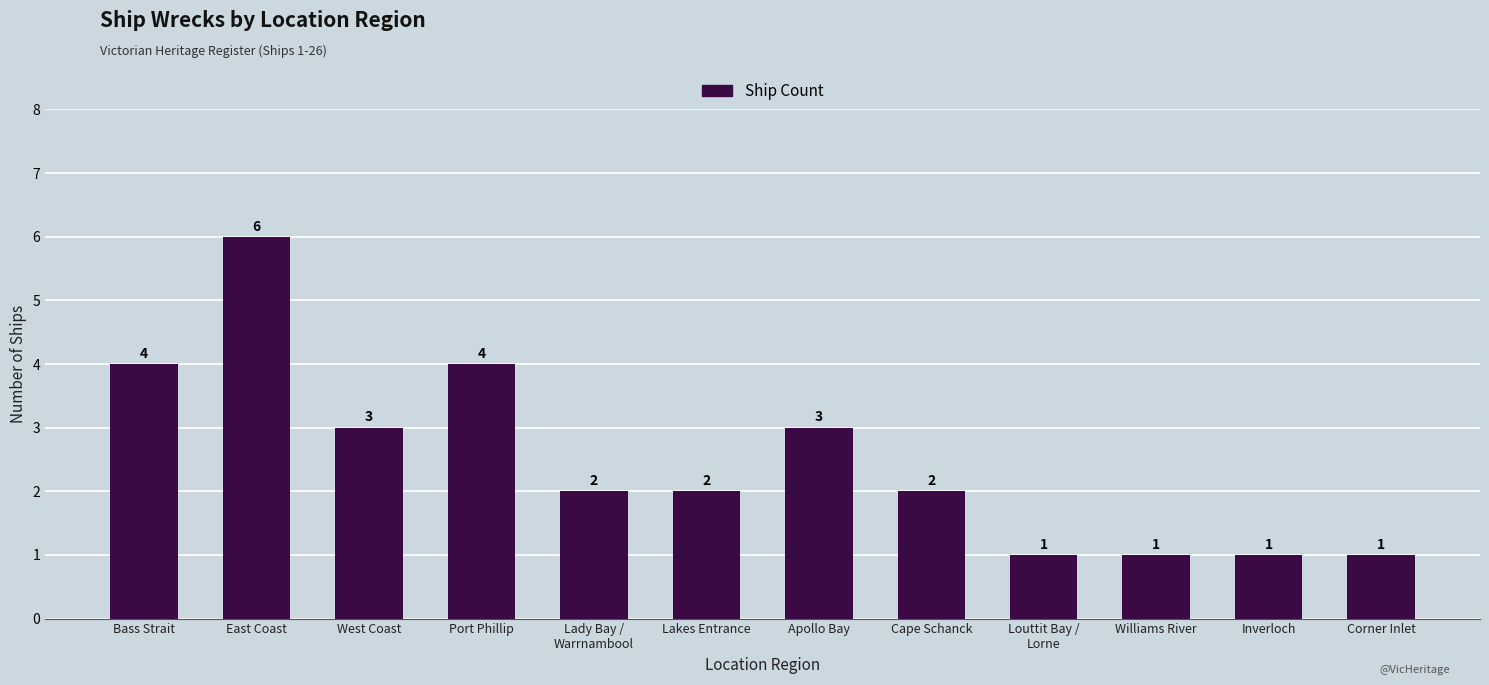

What is the label of the 7th bar from the left?

Apollo Bay